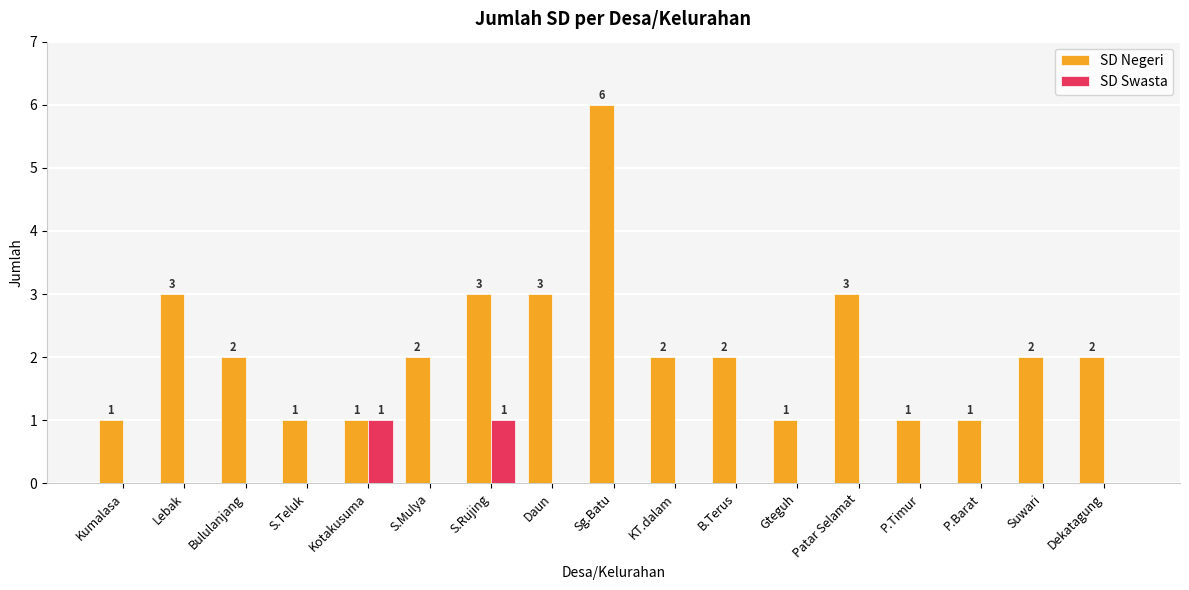

What is the total value across all series at Dekatagung?

2